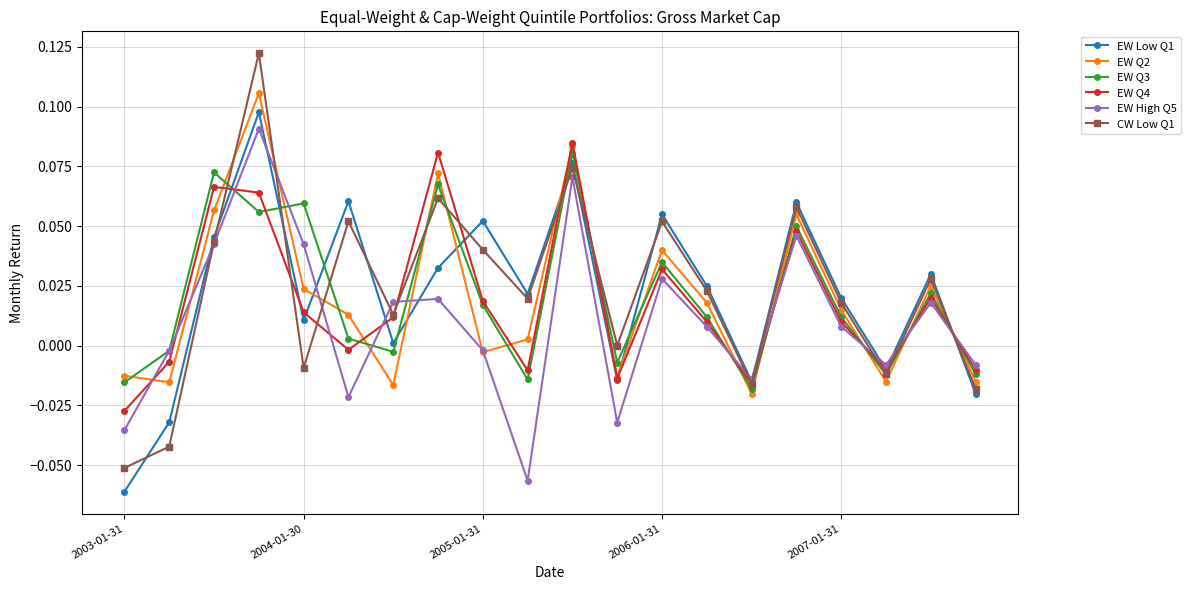

How many lines are shown in the chart?

6